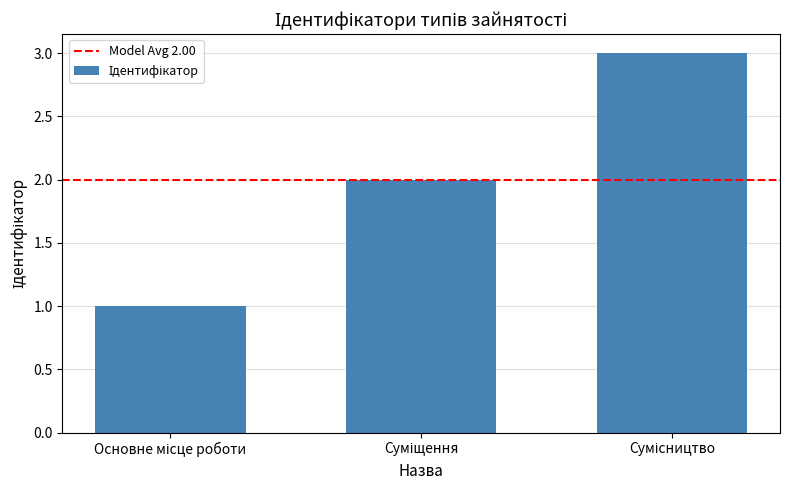

What is the greatest value displayed?

3